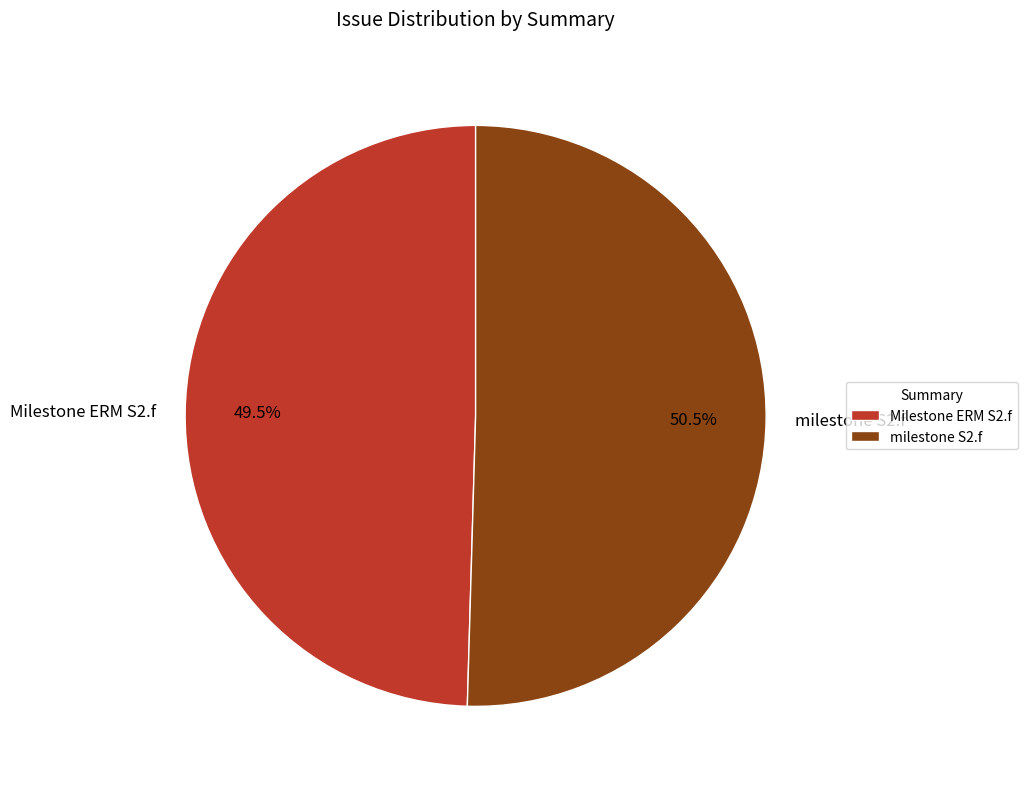

Which slice represents more than half of the pie?

milestone S2.f